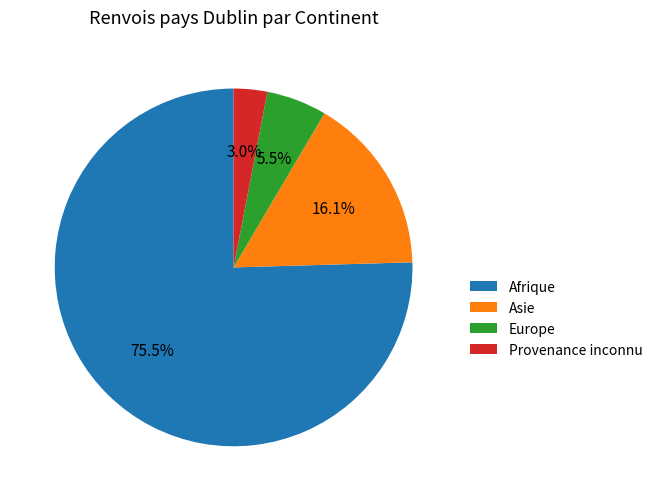

Rank the categories by value from highest to lowest.

Afrique, Asie, Europe, Provenance inconnu